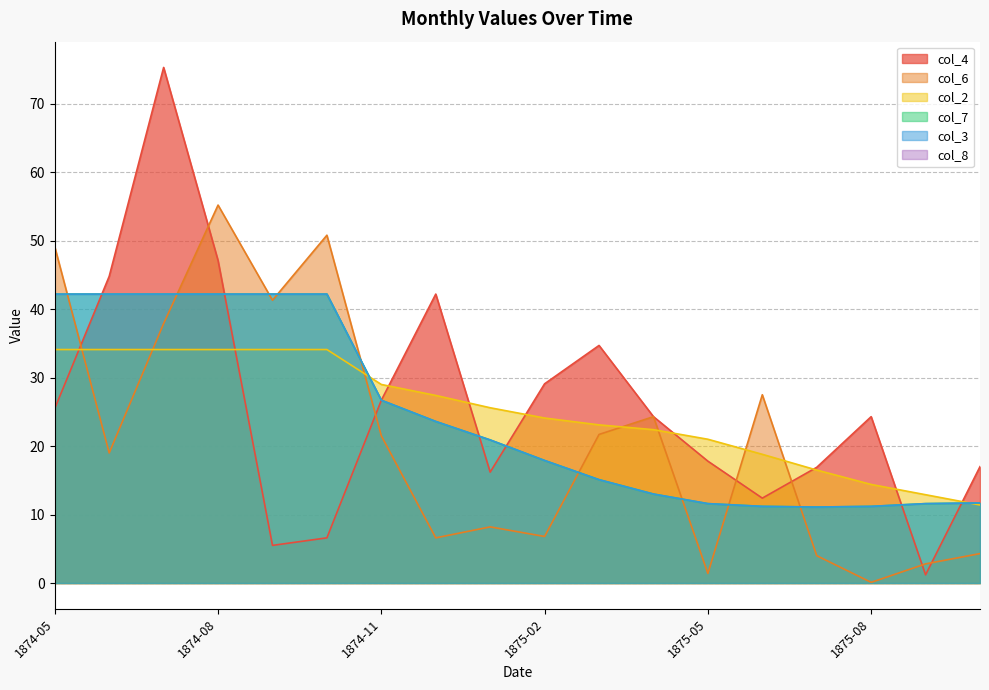

True or false: col_3 and col_7 intersect in this chart.

False